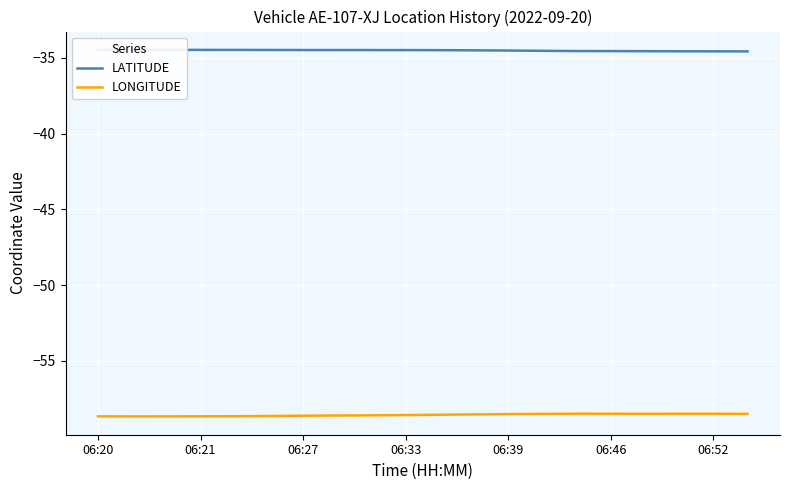

Is it true that LONGITUDE equals -22.8 at 06:21?

False